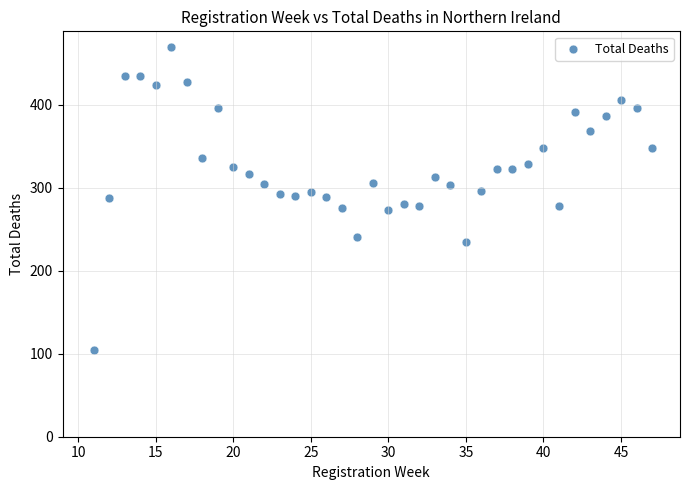

What is the range of Y values (max minus min)?

366